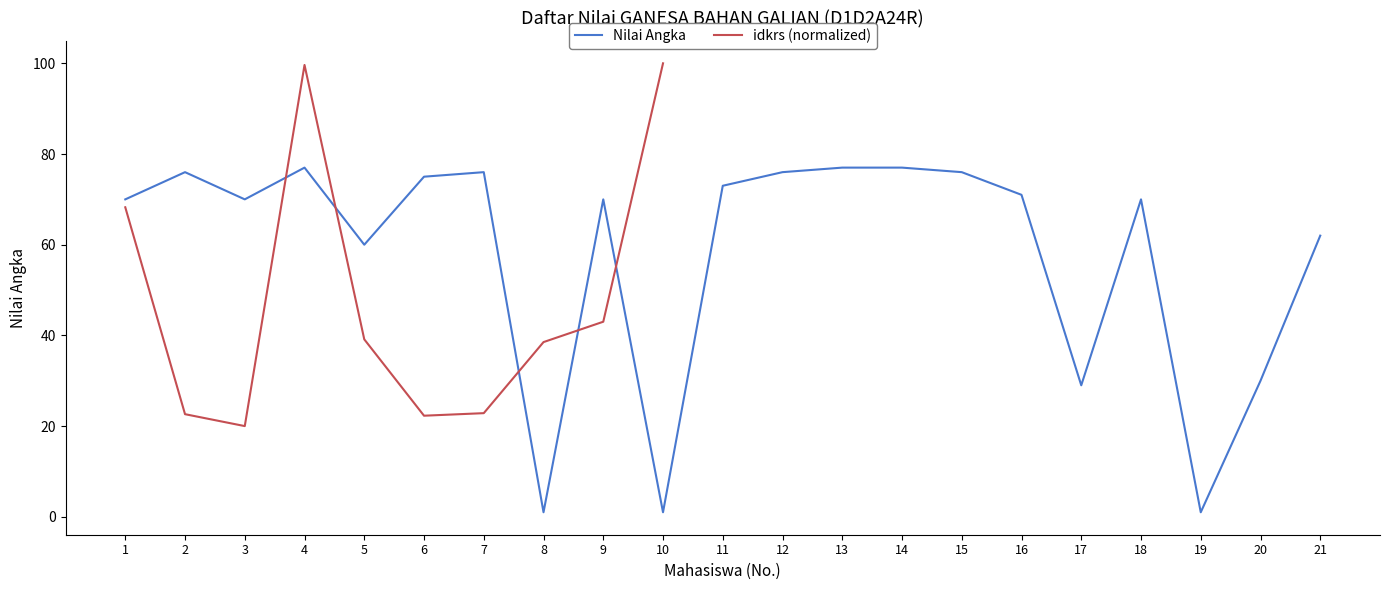

What is the sum of all values?

1218